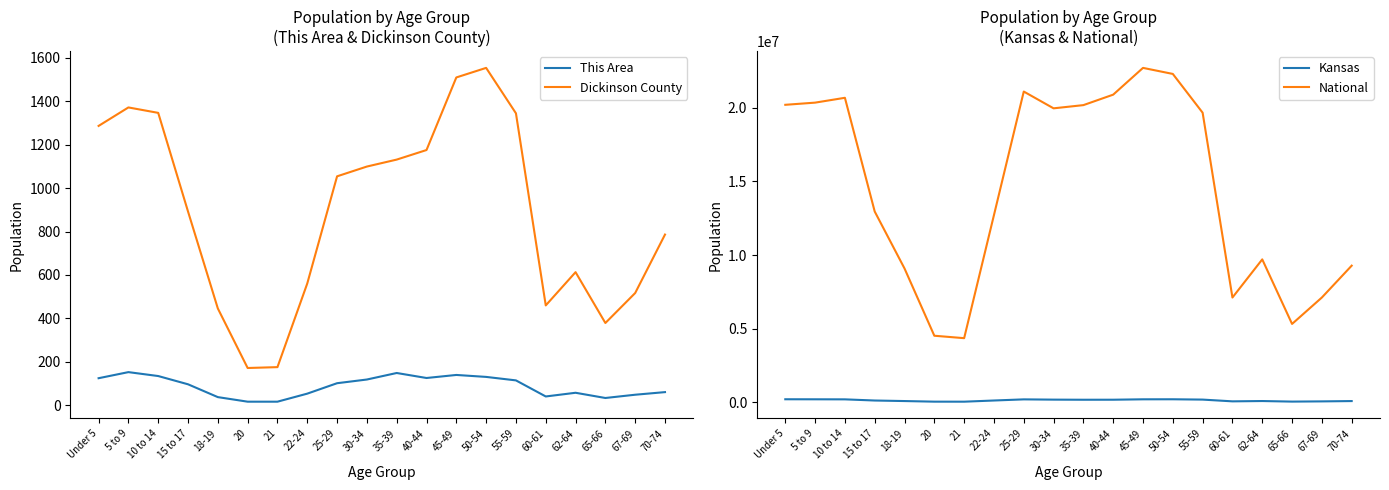

What is the total value across all series at 22-24?

12833956